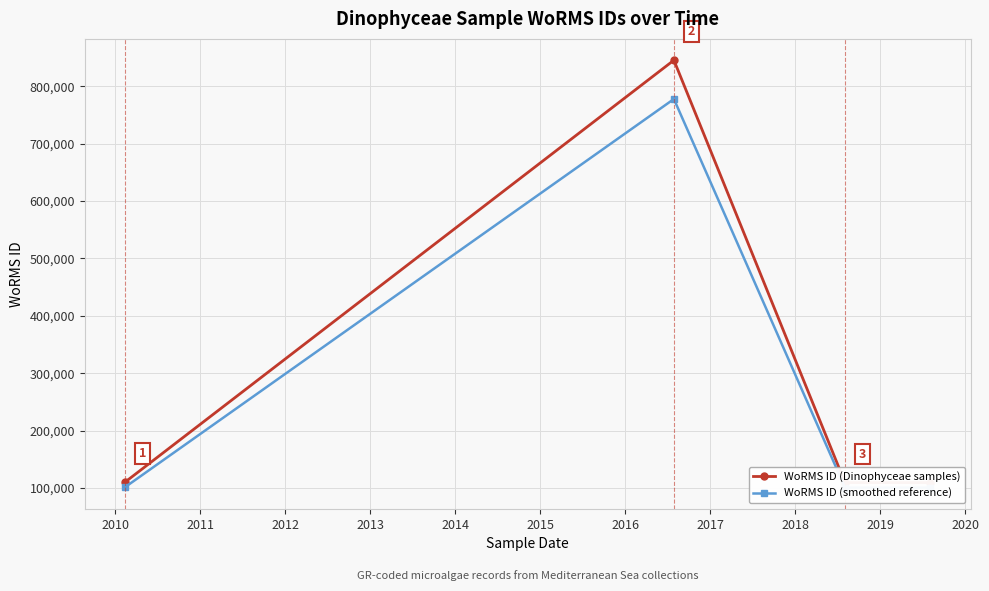

What is the average value of the WoRMS ID (smoothed reference) series?

270146